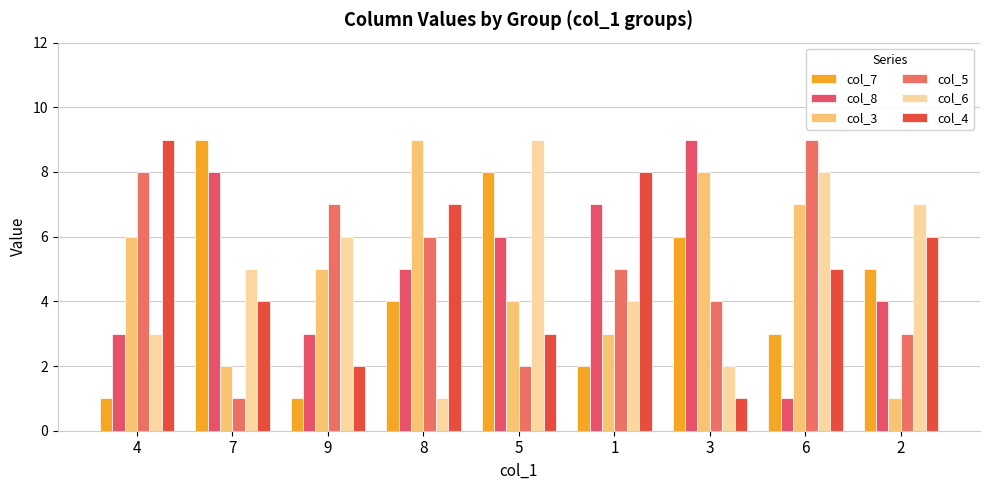

At which label is col_6 closest to 5?

7